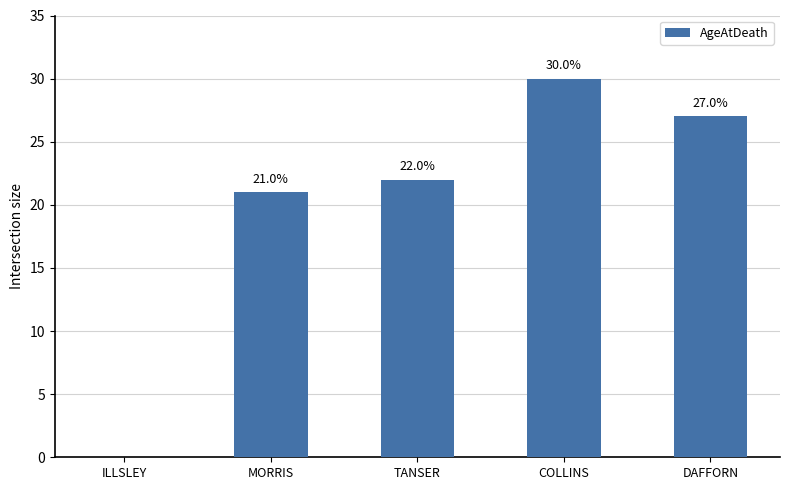

What is the sum of all values?

100